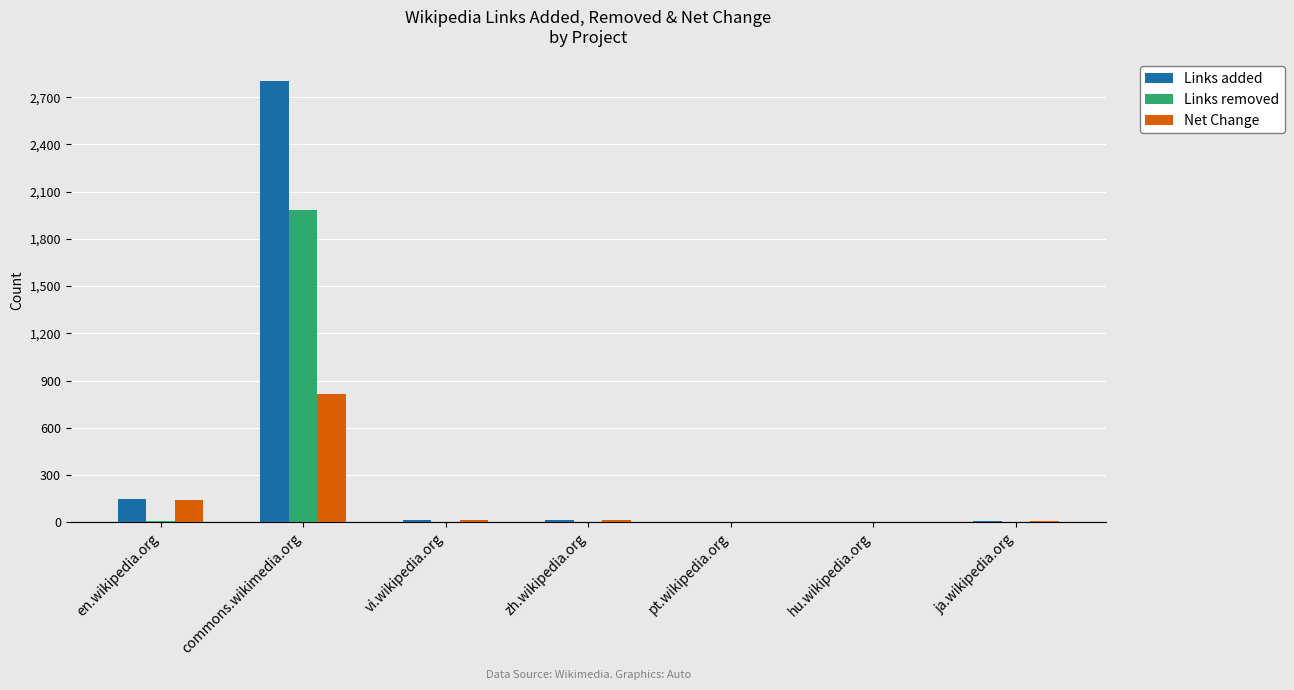

Which label corresponds to the largest value in the chart?

commons.wikimedia.org